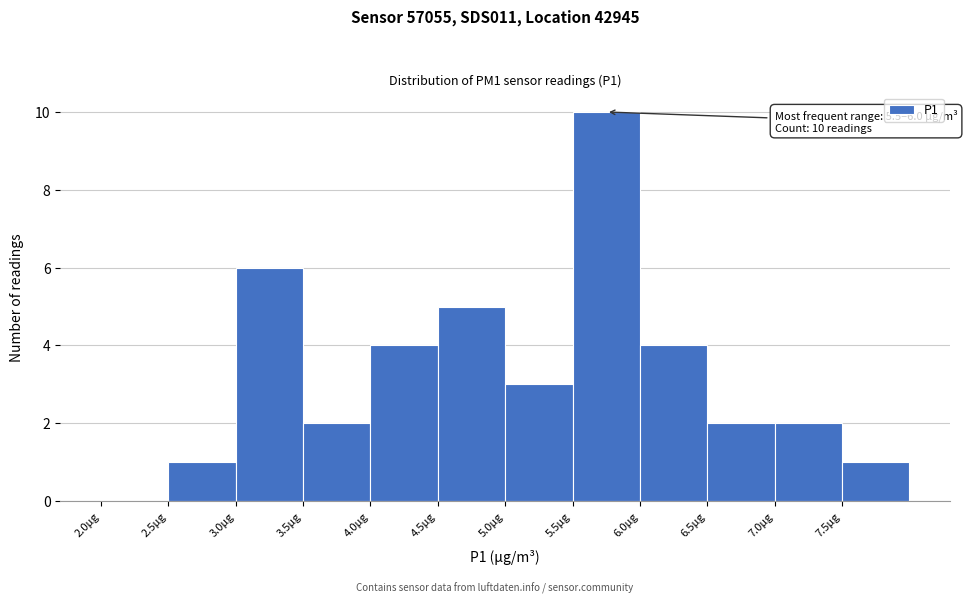

Which range on the x-axis has the tallest bar?

5.5 to 6.0